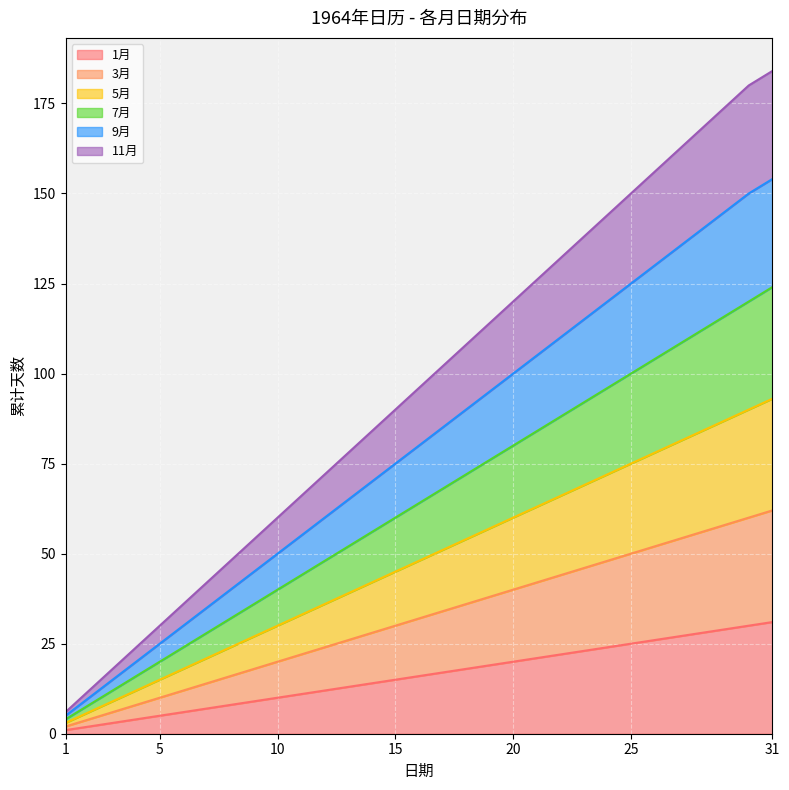

What is the difference between the second highest and minimum values in the 5月 series?

87